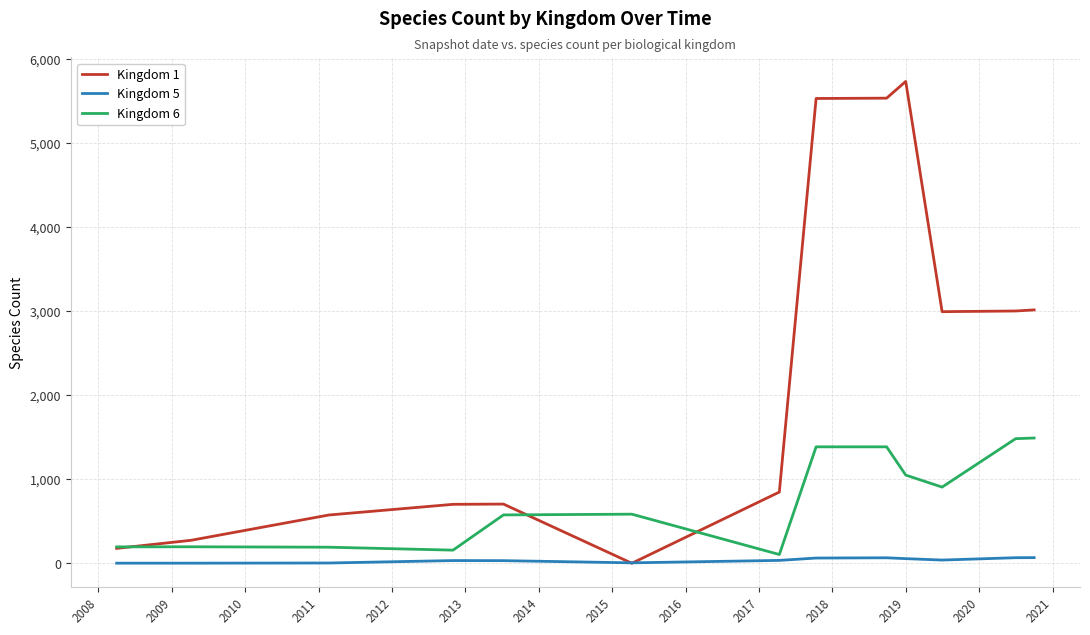

List the series in order of their overall mean, lowest first.

Kingdom 5, Kingdom 6, Kingdom 1